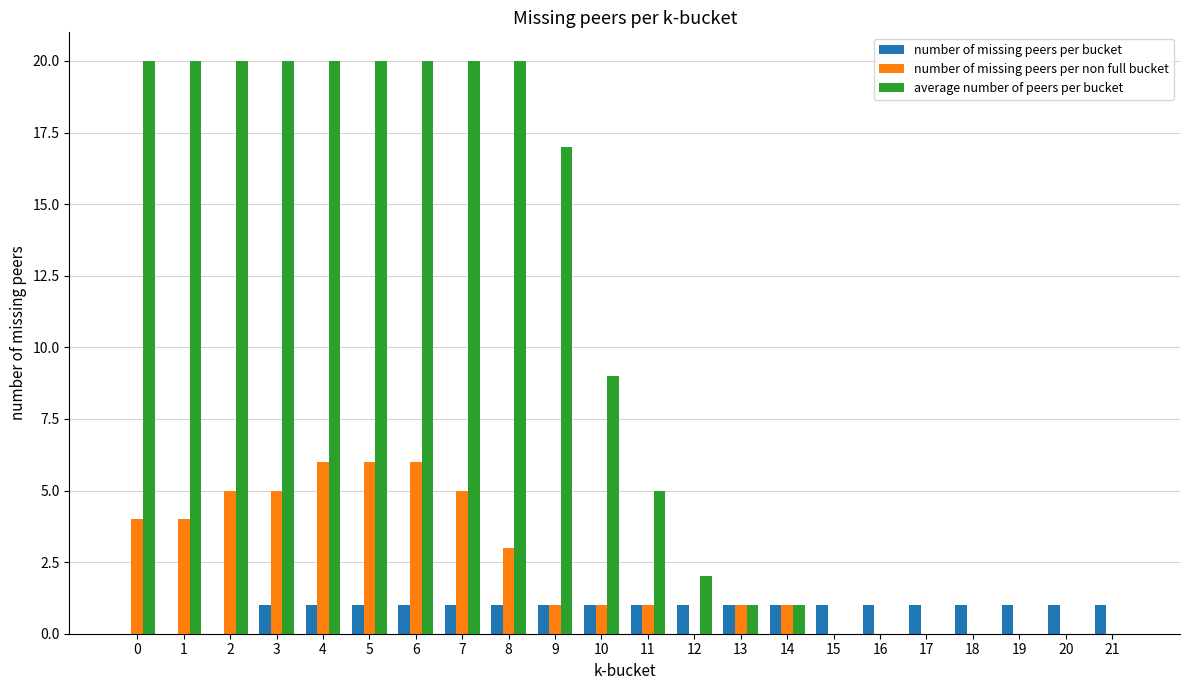

The number of missing peers per bucket series shows 0 at 2. True or false?

True